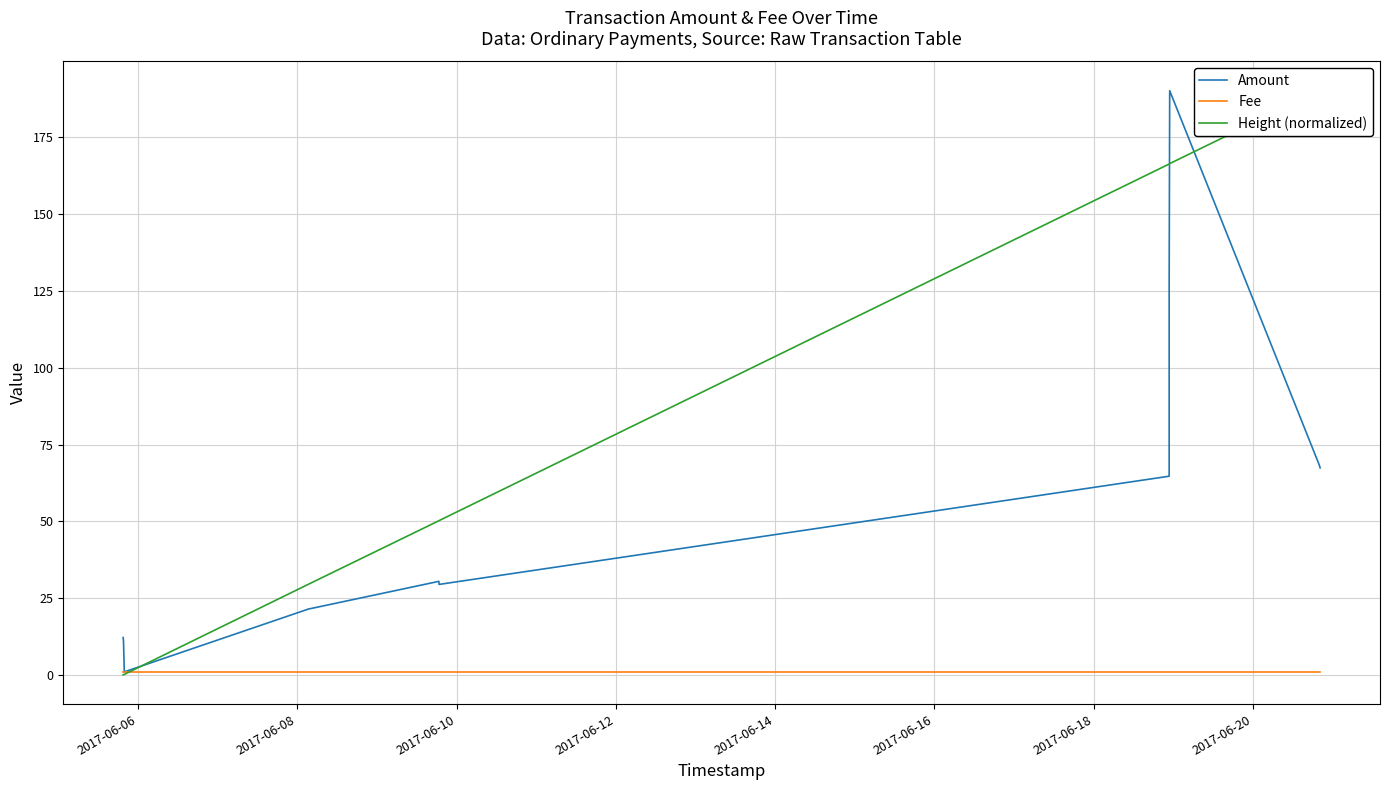

In Amount, how many points are lower than both neighbors (excluding endpoints)?

2